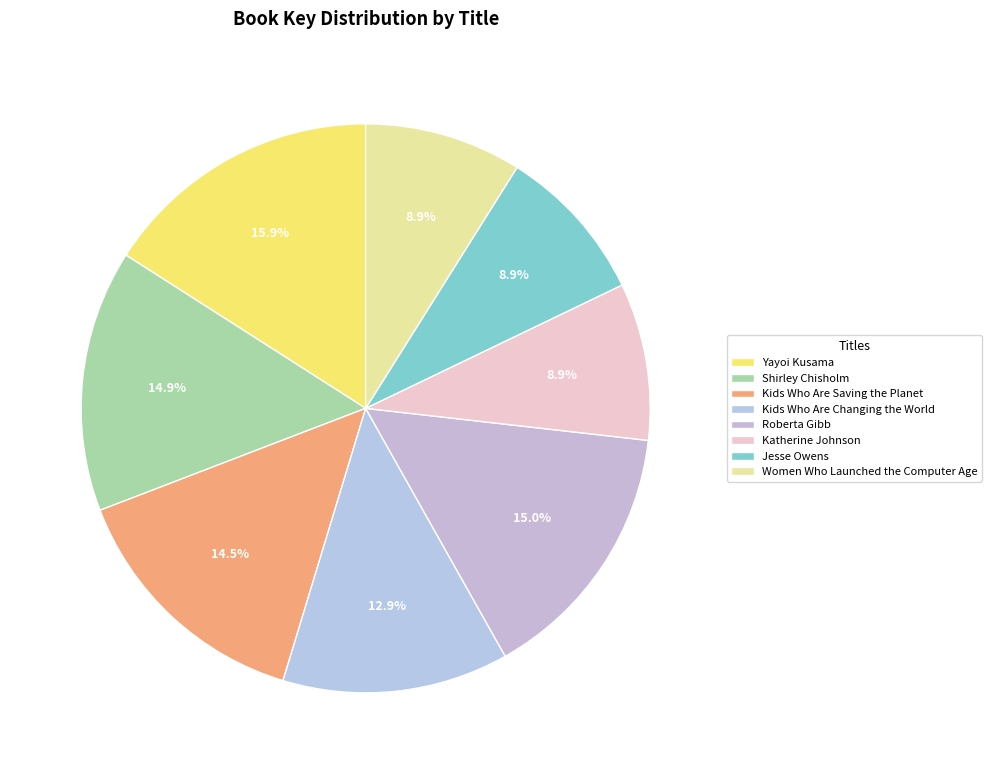

Which category has the smallest portion of the pie?

Women Who Launched the Computer Age